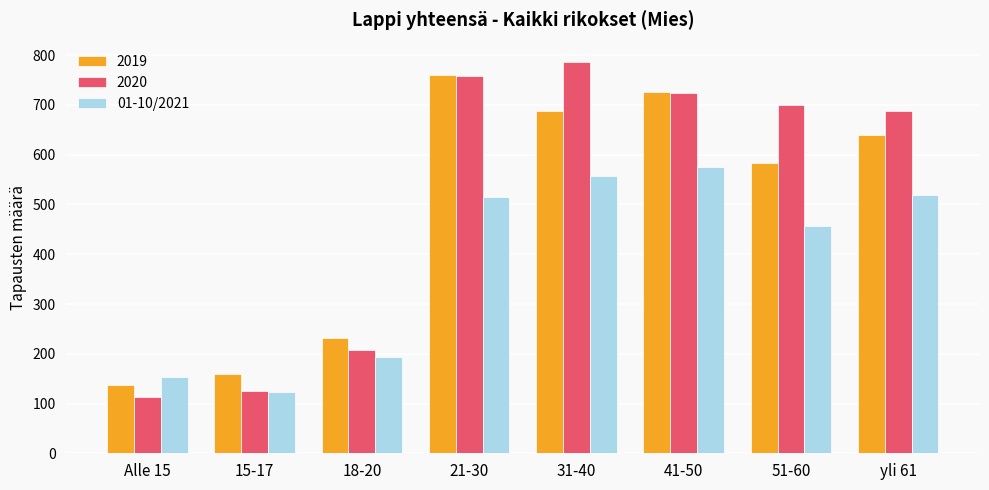

Reading right to left, what are all the values shown in this chart?

2019: yli 61=640	51-60=583	41-50=726	31-40=687	21-30=760	18-20=231	15-17=160	Alle 15=138
2020: yli 61=687	51-60=699	41-50=725	31-40=786	21-30=758	18-20=208	15-17=125	Alle 15=114
01-10/2021: yli 61=520	51-60=456	41-50=575	31-40=558	21-30=516	18-20=194	15-17=124	Alle 15=153